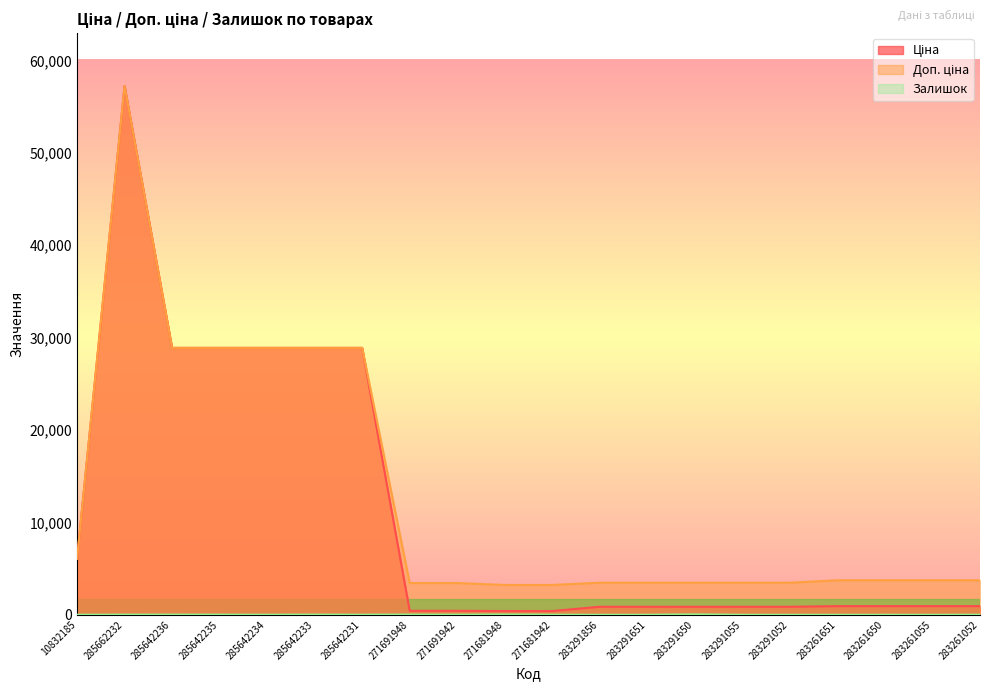

At 285642234, list the series in order from largest to smallest.

Ціна, Доп. ціна, Залишок